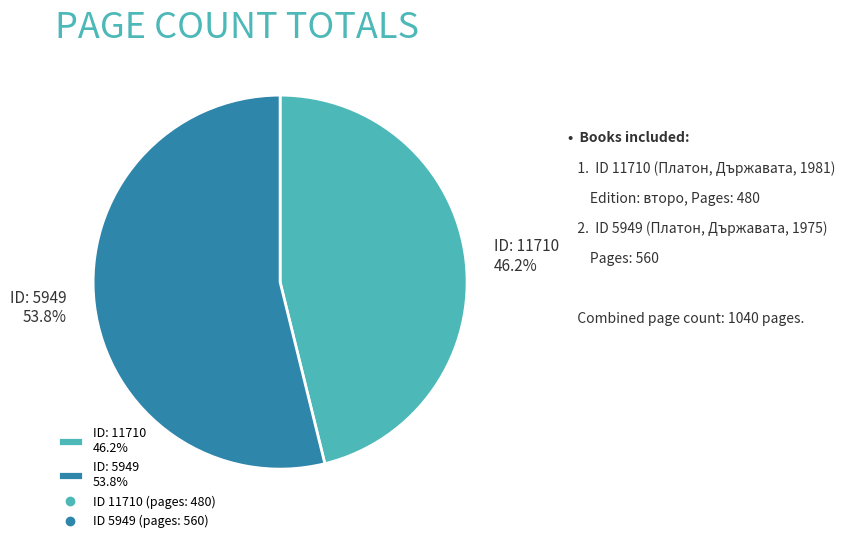

Count the number of slices in the pie.

2